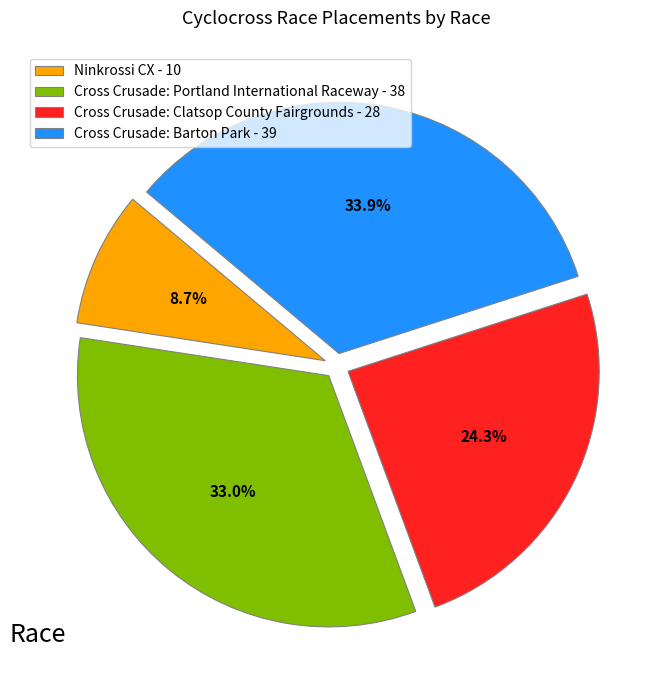

What percentage is the Cross Crusade: Clatsop County Fairgrounds slice, to the nearest percent?

24%